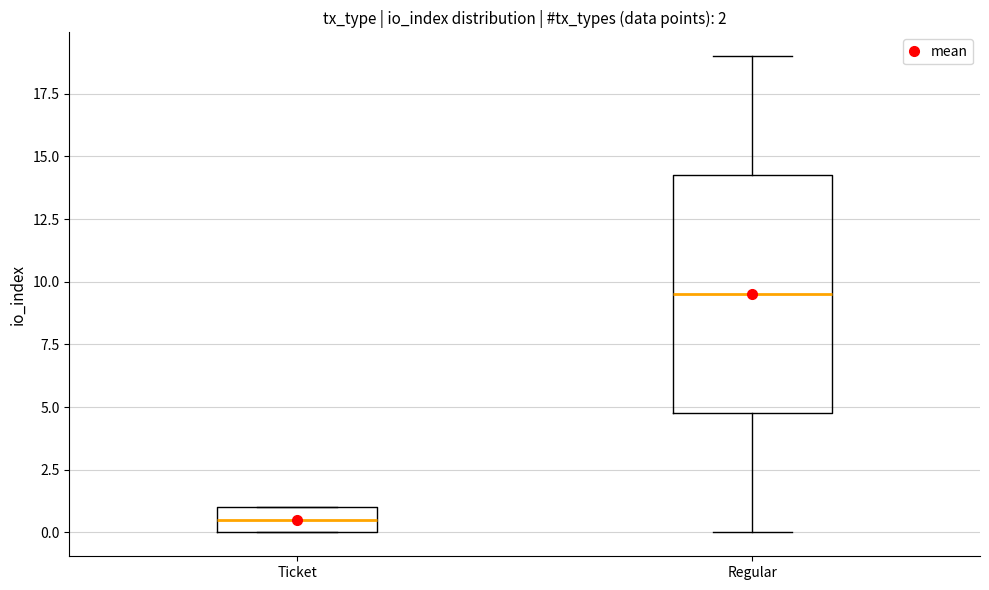

Which box has the lowest median line?

Ticket